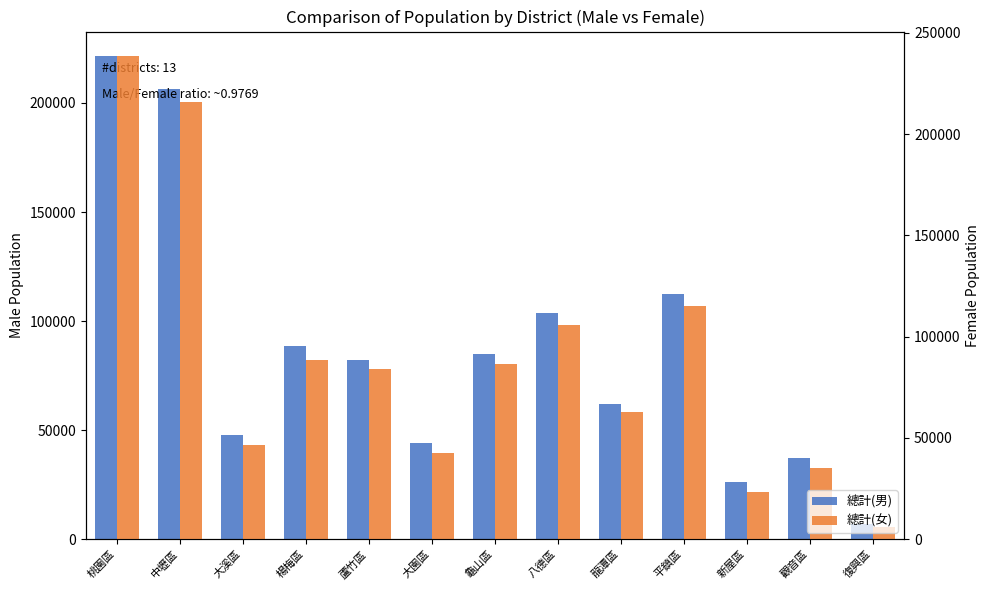

Reading left to right, list all the values displayed in this chart.

總計(男): 桃園區=221657	中壢區=206186	大溪區=47762	楊梅區=88542	蘆竹區=82337	大園區=43888	龜山區=84868	八德區=103820	龍潭區=61968	平鎮區=112347	新屋區=26034	觀音區=37433	復興區=6871
總計(女): 桃園區=238667	中壢區=215620	大溪區=46389	楊梅區=88642	蘆竹區=84111	大園區=42755	龜山區=86420	八德區=105577	龍潭區=62711	平鎮區=115099	新屋區=23111	觀音區=35081	復興區=6072